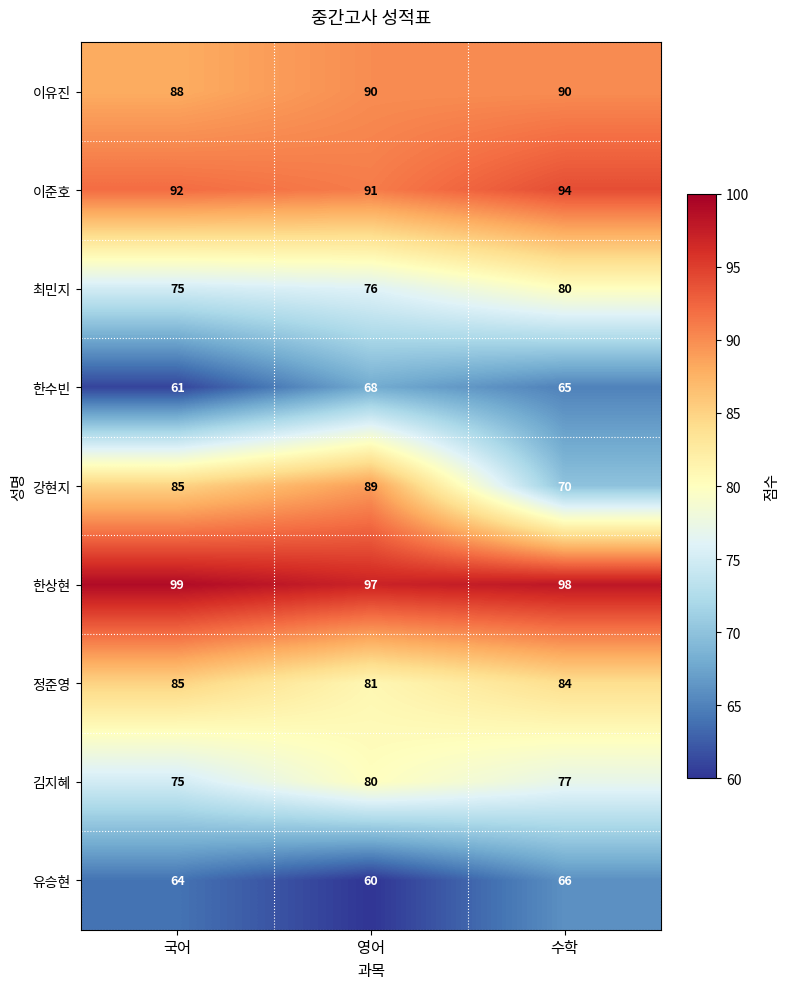

Which series changed the most between 영어 and 수학?

강현지